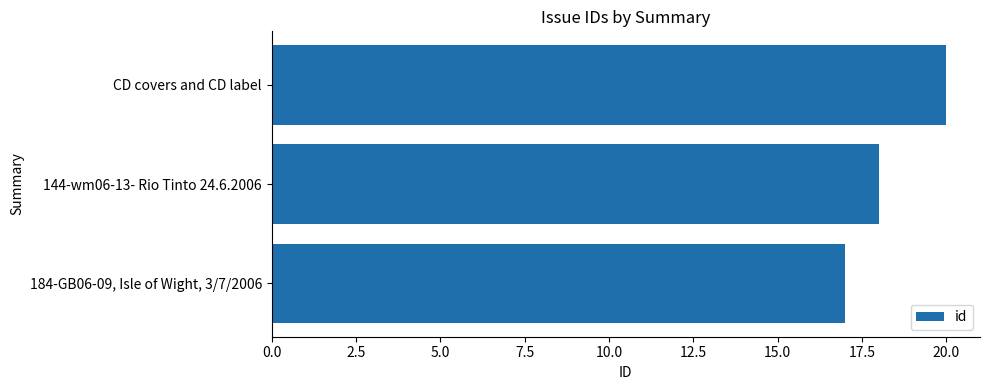

At which category does the chart reach its peak across all series?

CD covers and CD label